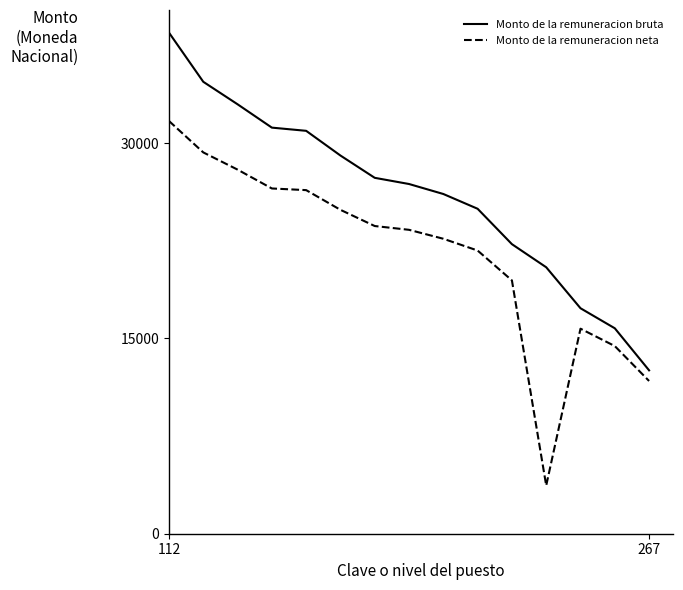

What is the smallest value displayed?

3698.7